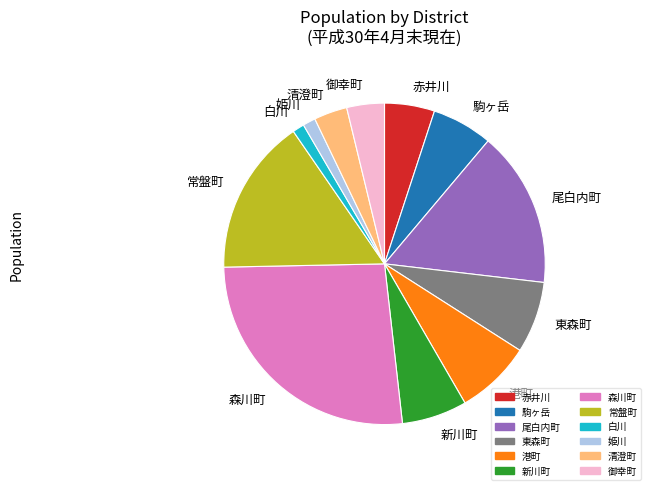

What is the ratio of the value at 東森町 to the value at 森川町?

0.3